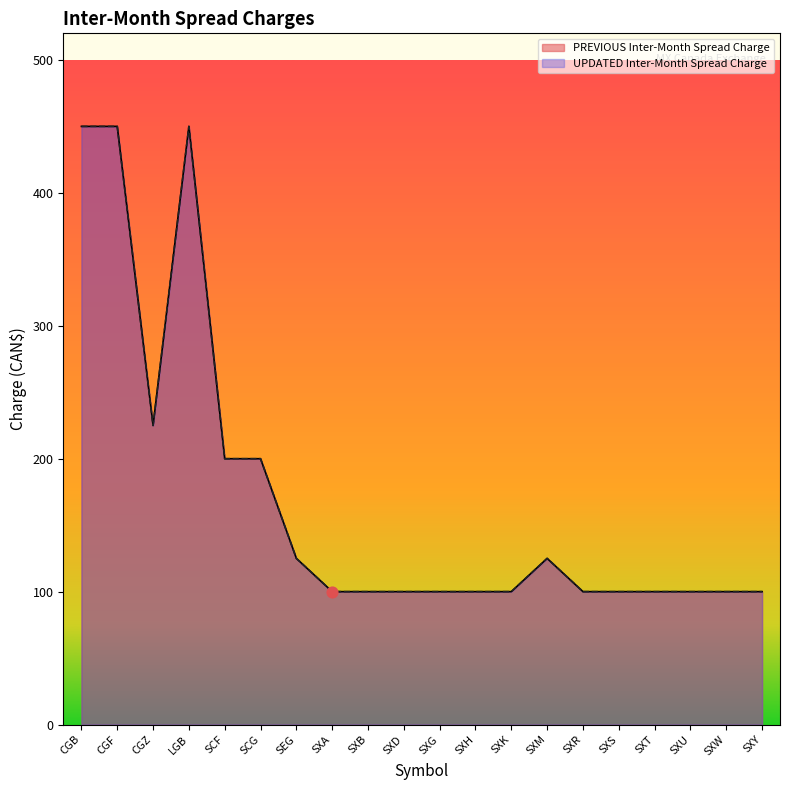

At how many categories does at least one series exceed 167?

6